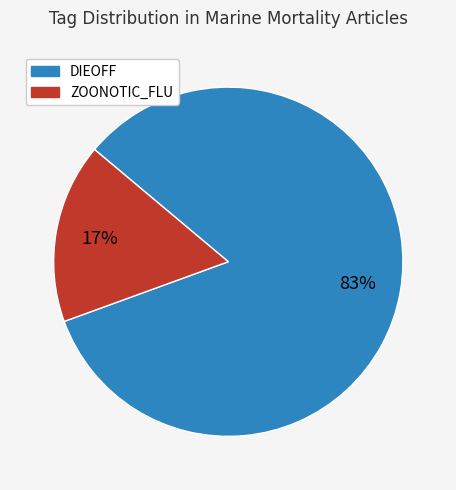

Is there a majority slice in this chart?

Yes